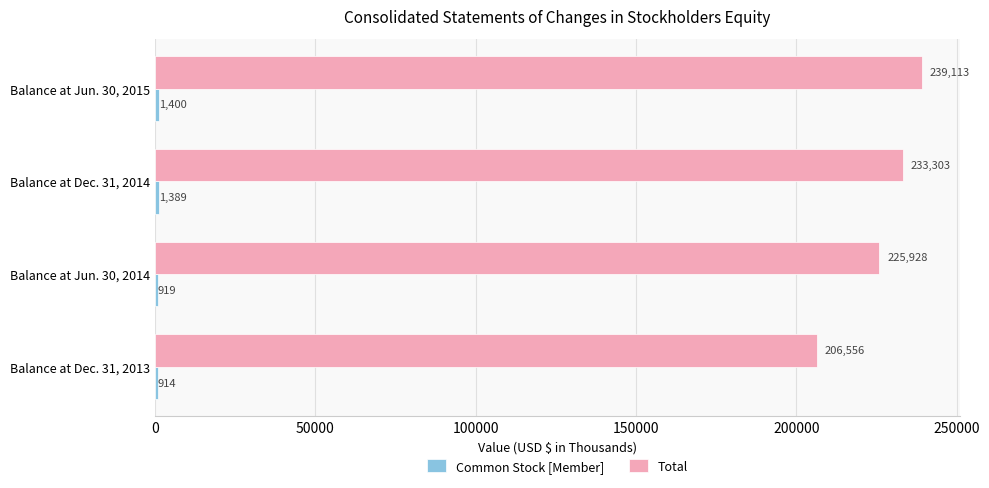

What is the approximate value of Total at Balance at Jun. 30, 2015?

239113